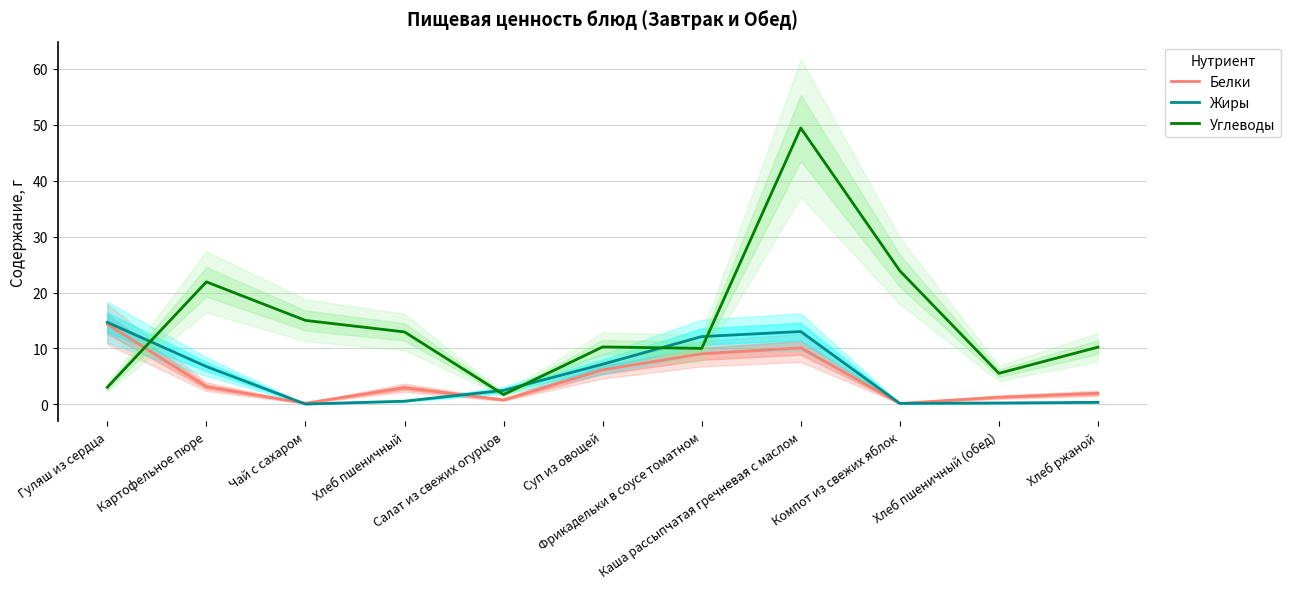

At which category does the chart reach its peak across all series?

Каша рассыпчатая гречневая с маслом